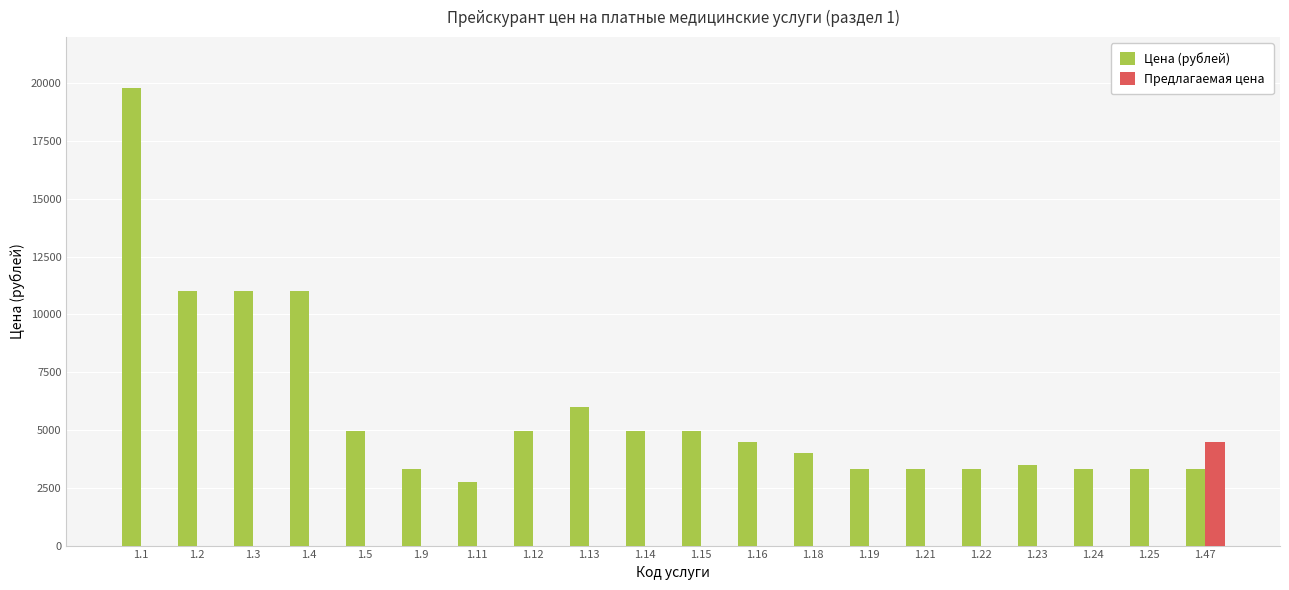

The value of Предлагаемая цена at 1.23 is 0. True or false?

True